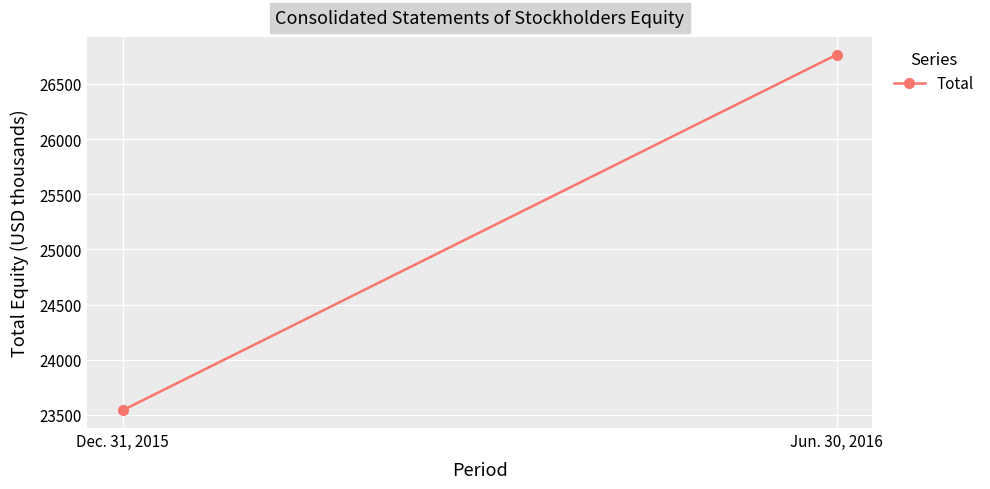

What is the value of the 1st point from the left?

23542